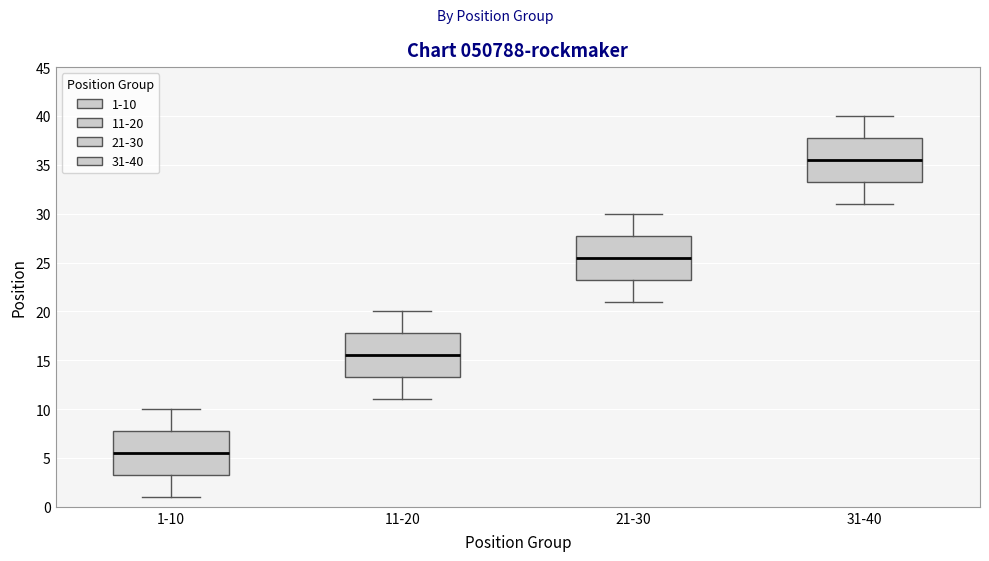

Reading left to right, transcribe this box plot: for each box, give where its median line is, the range the box spans, and where its two whiskers end, as read against the y-axis. The values are not printed on the chart, so give them approximately, as read against the axis.

1-10: median 5.5, box 3.5 to 8.0, whiskers 1.0 to 10.0
11-20: median 15.5, box 13.5 to 18.0, whiskers 11.0 to 20.0
21-30: median 25.5, box 23.5 to 28.0, whiskers 21.0 to 30.0
31-40: median 35.5, box 33.5 to 38.0, whiskers 31.0 to 40.0